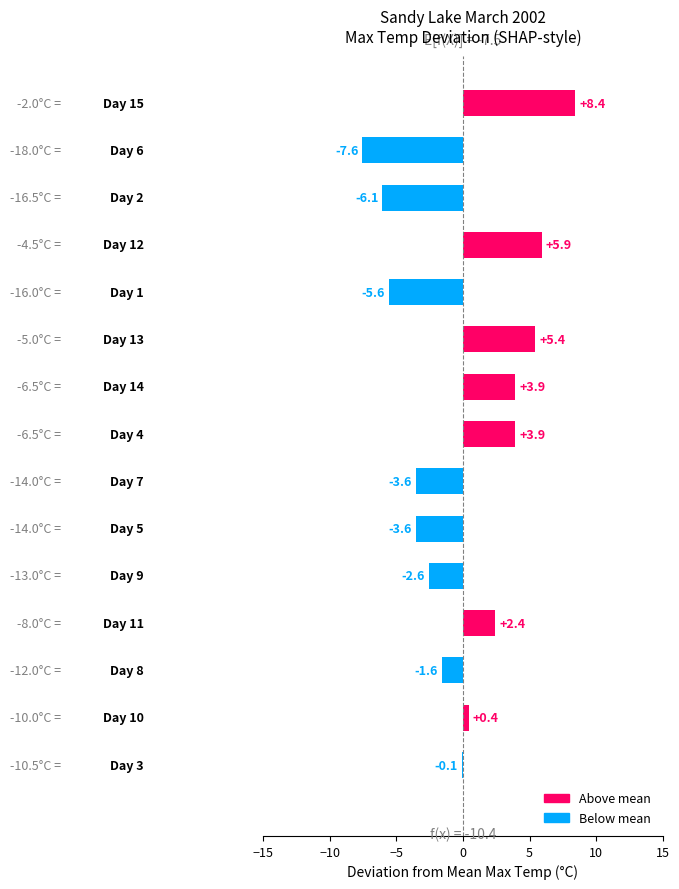

What is the greatest value displayed?

8.4